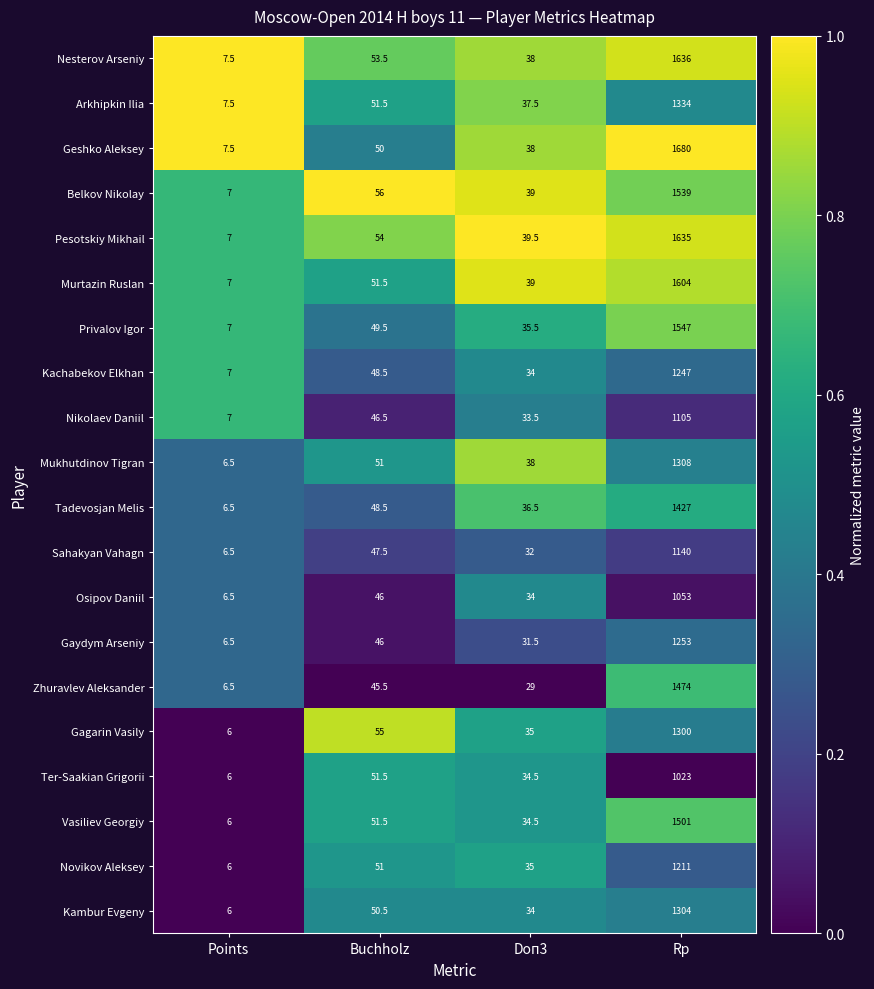

Rank the categories by Kachabekov Elkhan value from lowest to highest.

Points, Doп3, Buchholz, Rp